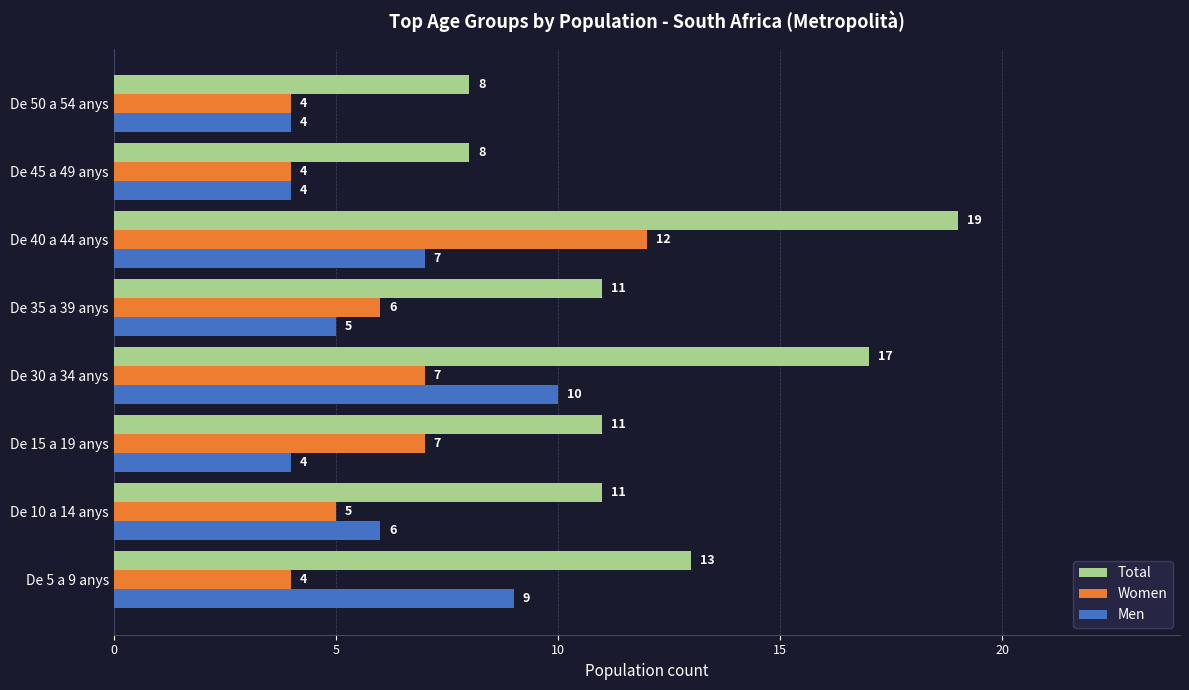

List the series in order of their peak value, lowest first.

Men, Women, Total